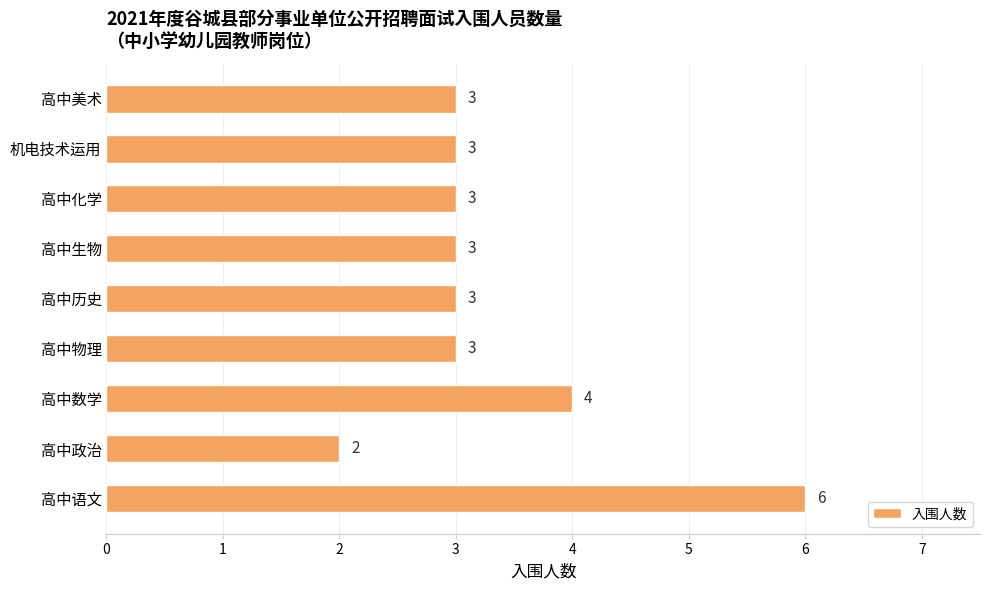

What is the smallest value displayed?

2